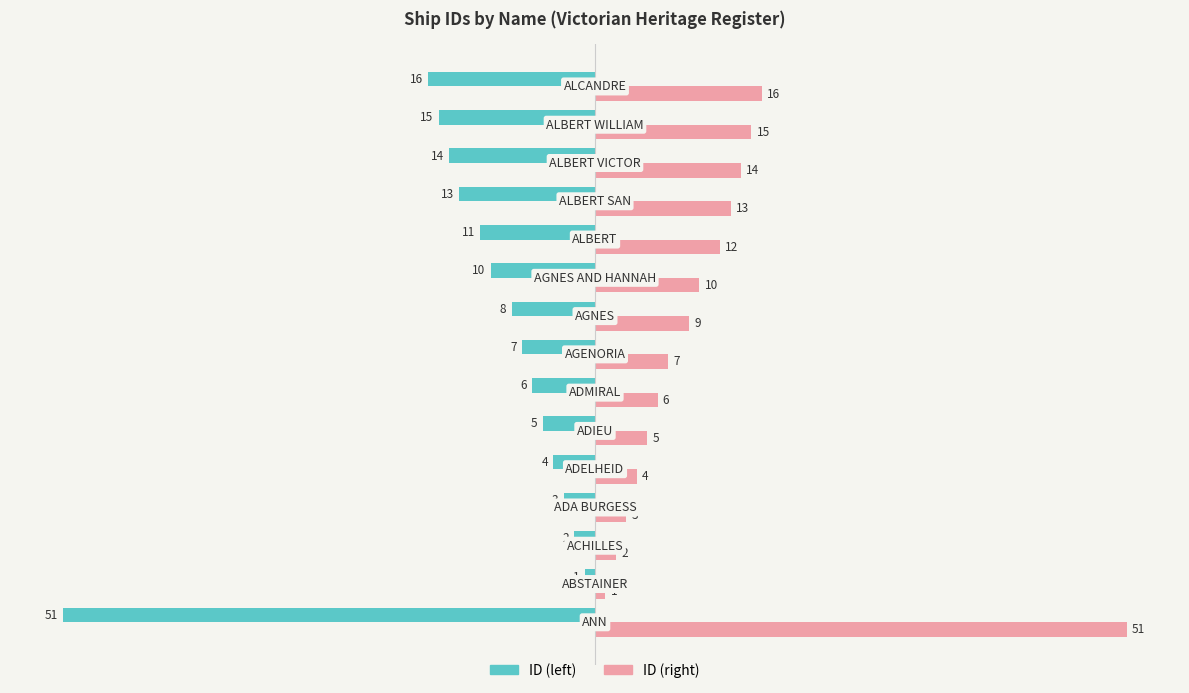

Rank the series by their maximum value, from lowest to highest.

ID (left), ID (right)